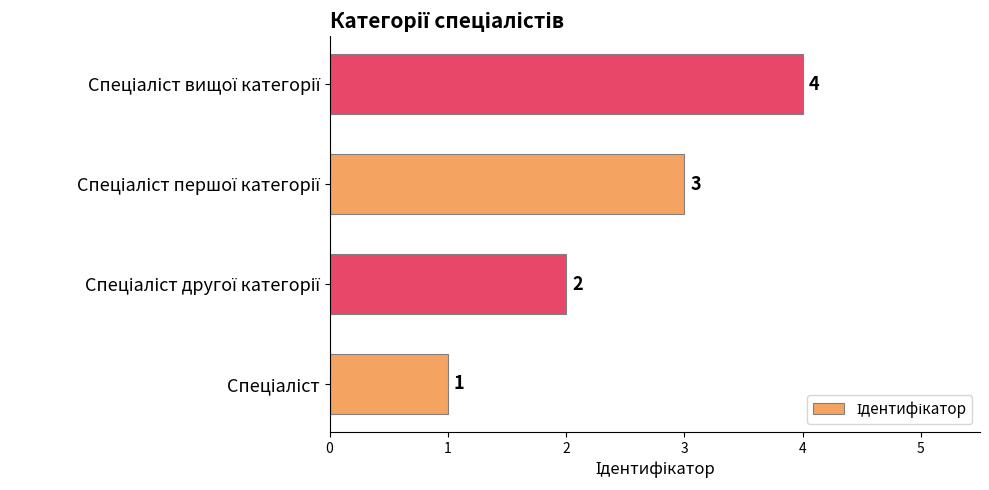

What is the sum of all values?

10